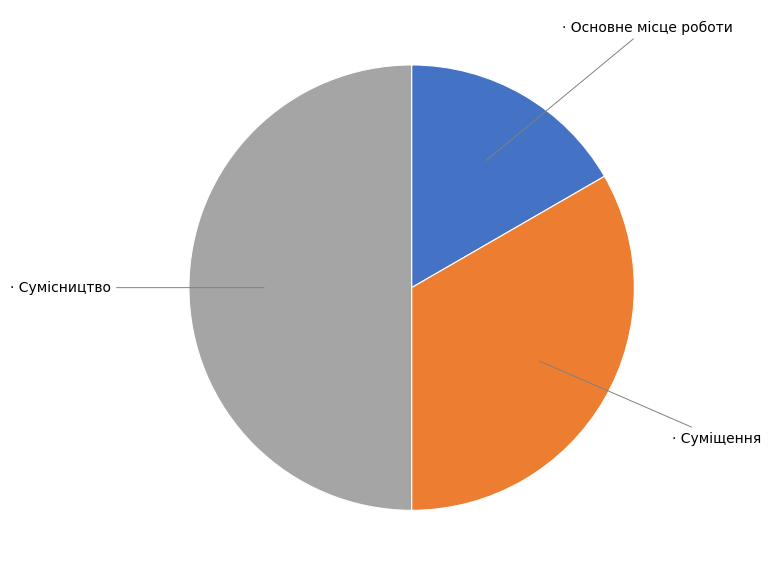

Count the number of slices in the pie.

3